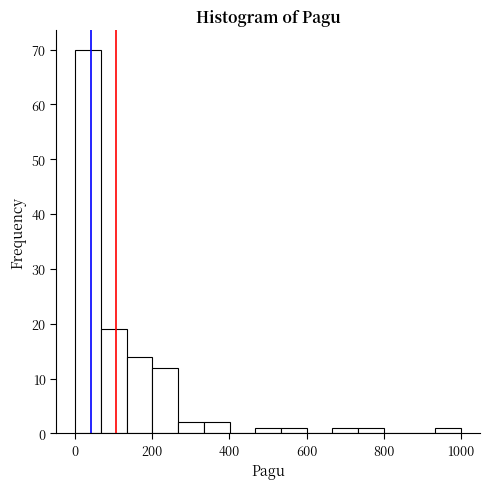

Read against the x-axis, roughly where is the centre of the tallest bar?

40